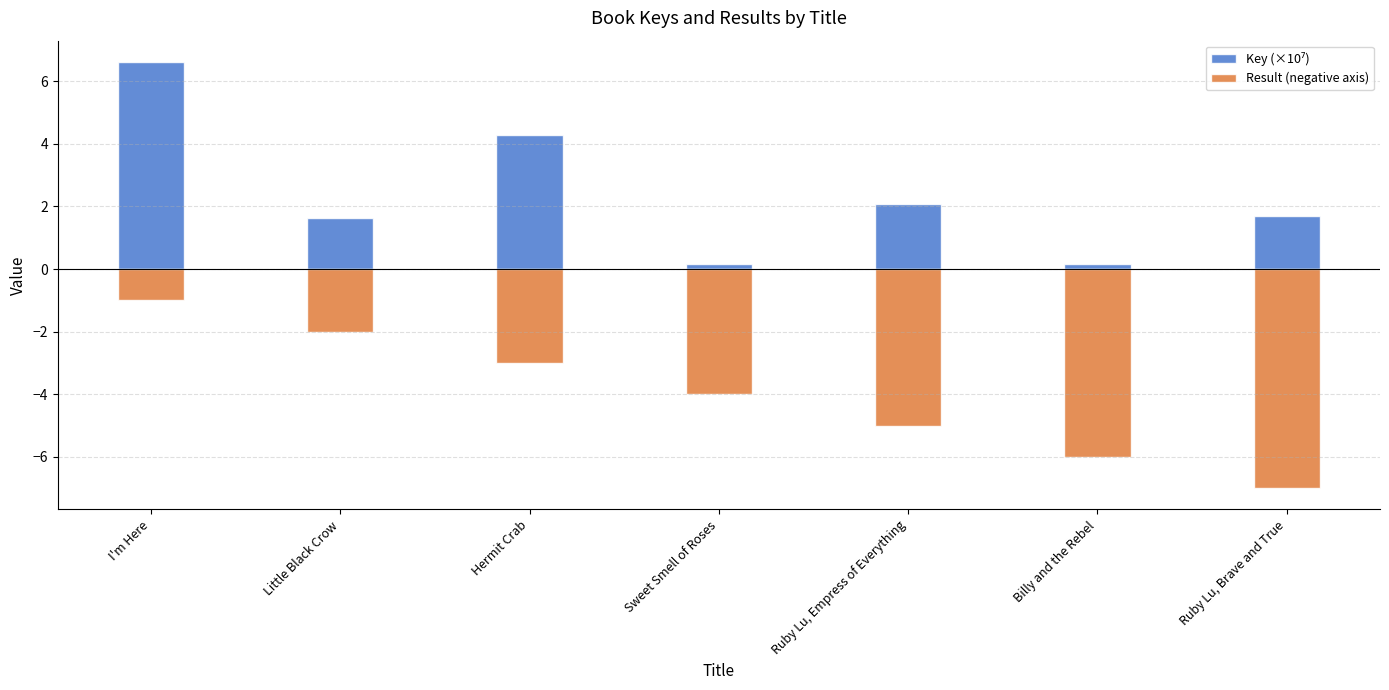

What is the label of the 4th bar from the right?

Sweet Smell of Roses